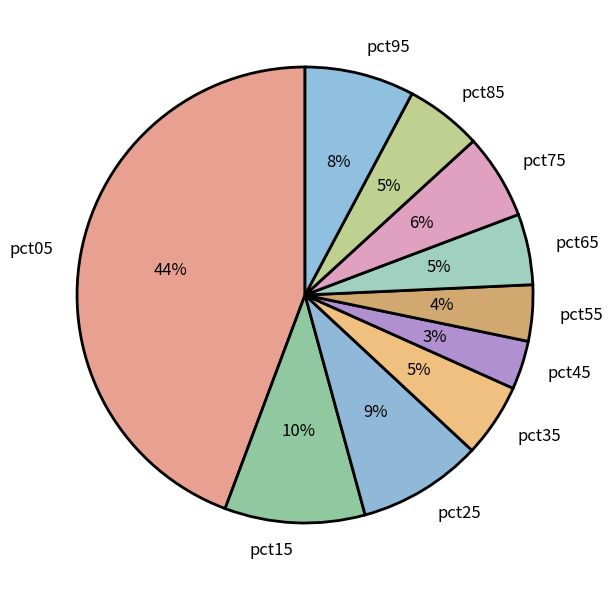

What is the smallest slice in the pie chart?

pct45